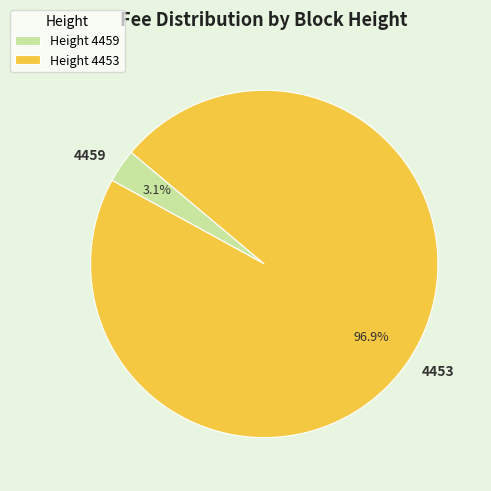

Do 4459 and 4453 together represent more than half of the pie?

Yes